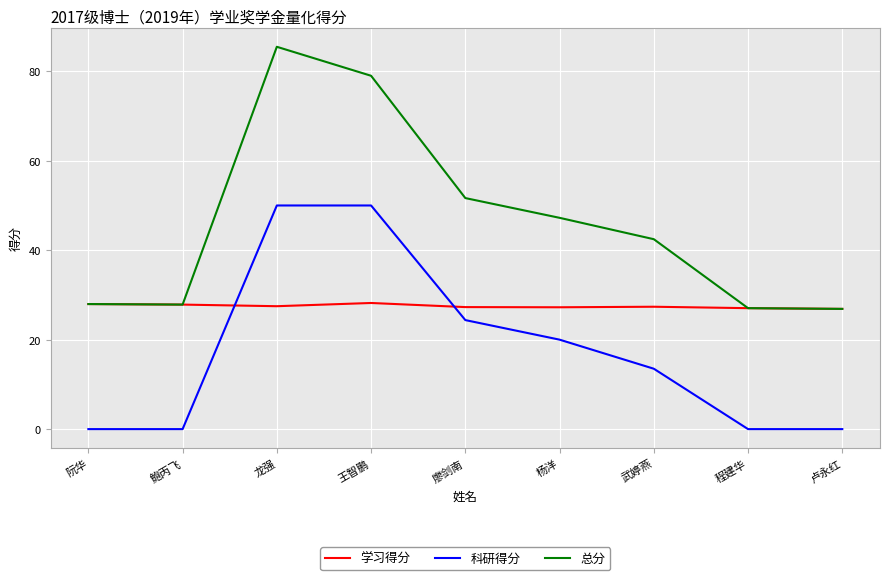

Rank the series by their average value, from highest to lowest.

总分, 学习得分, 科研得分